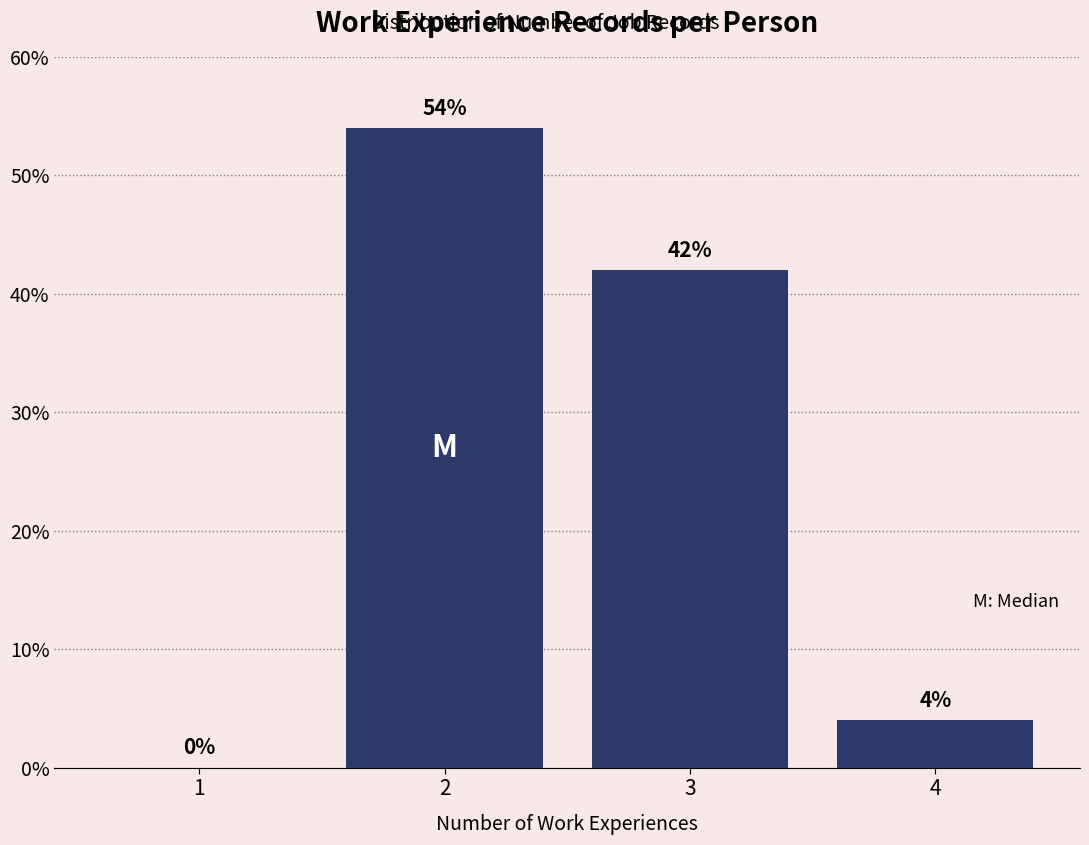

Reading left to right, extract all data points from this chart.

1=0	2=54	3=42	4=4